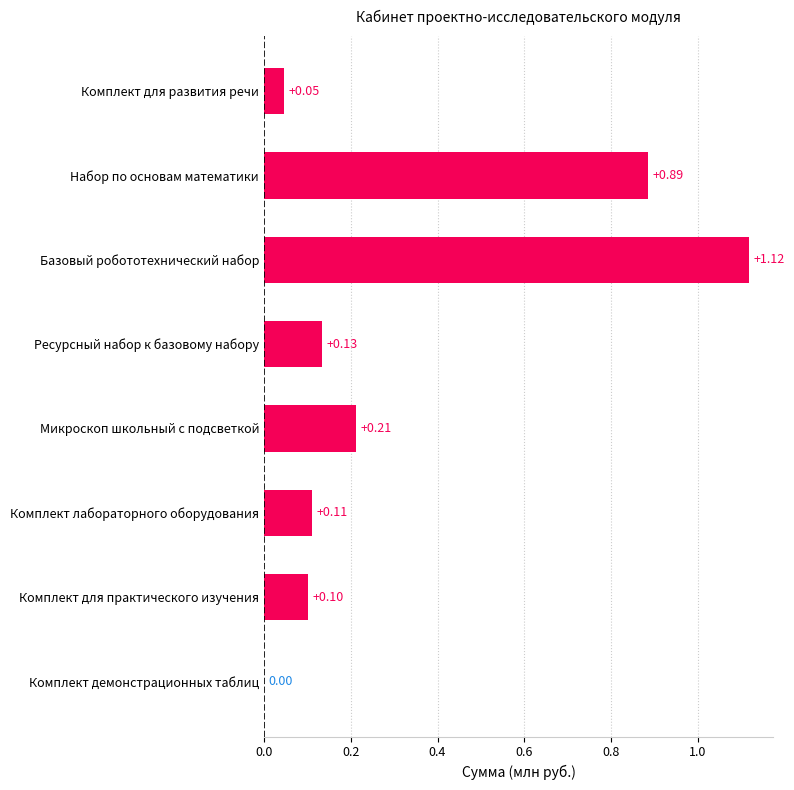

Where is the data nearest to the value 0?

Комплект демонстрационных таблиц